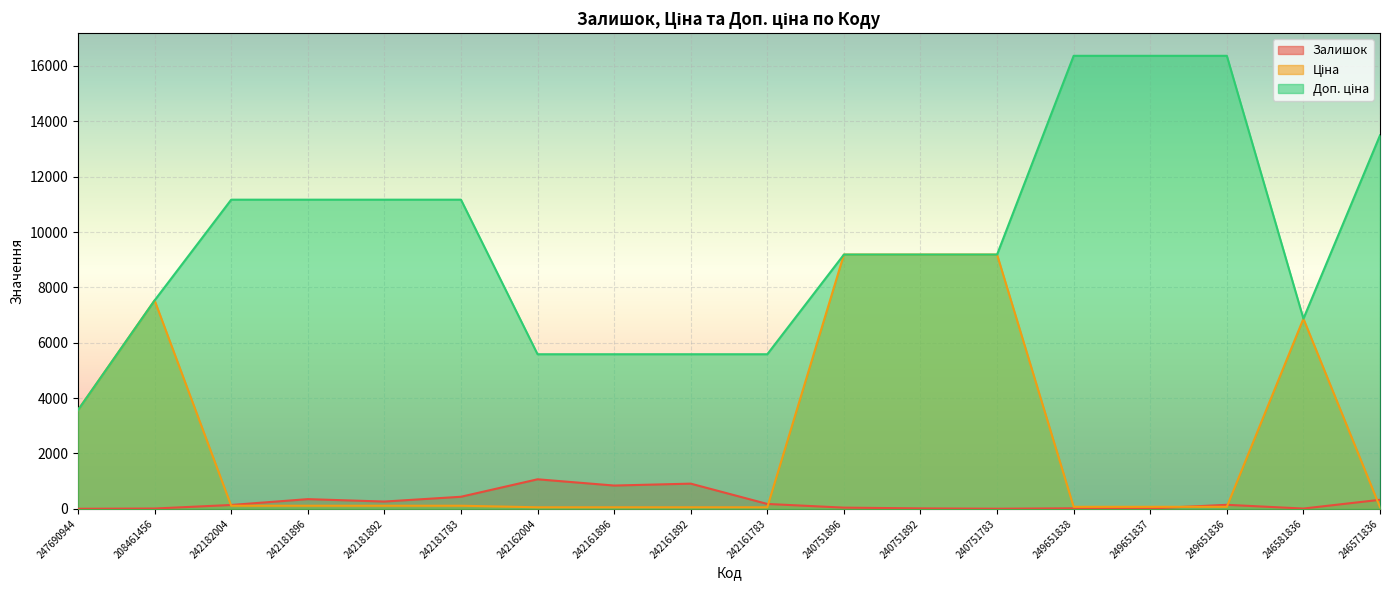

How many data points in Залишок are above 145?

8